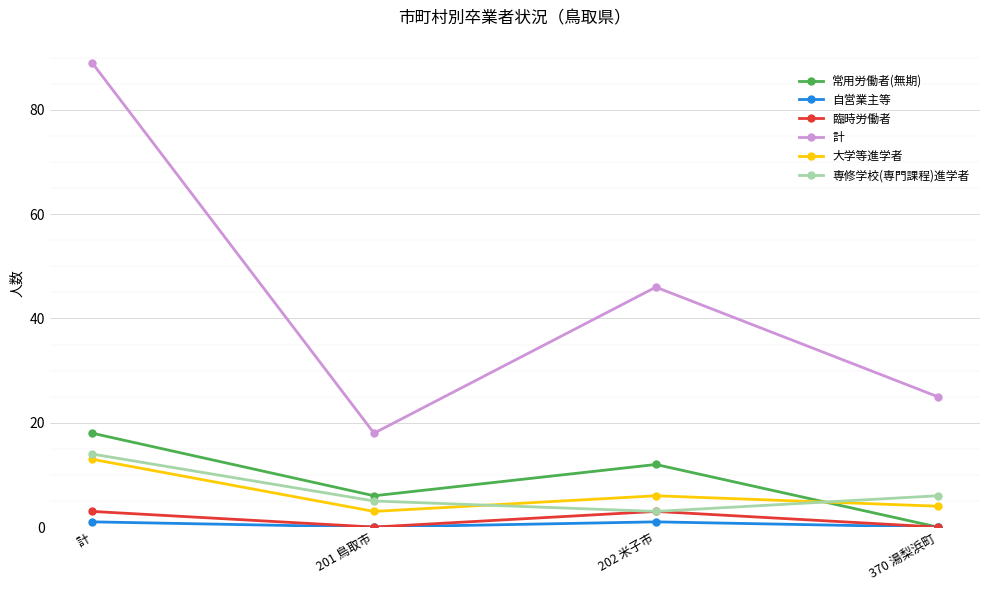

True or false: 計 has a value of 12 at 201 鳥取市.

False